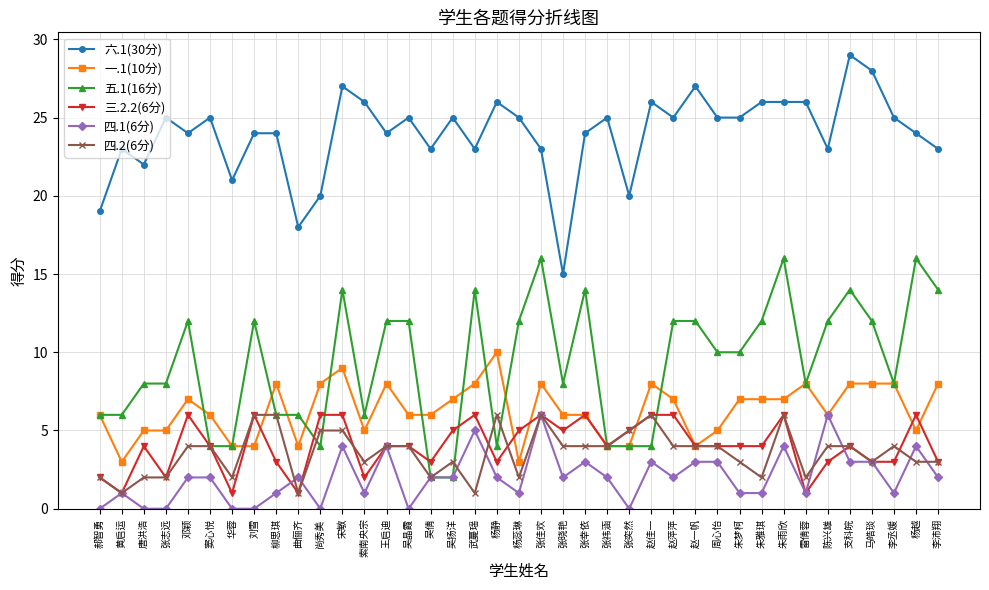

What is the difference between the highest and lowest values at 曲俪齐?

17